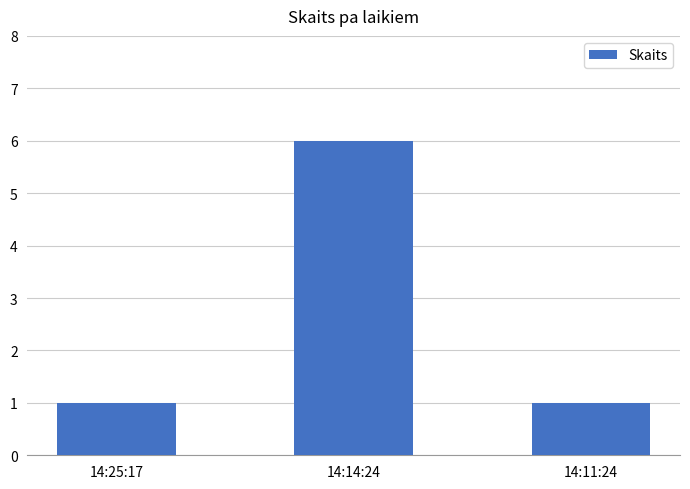

Reading right to left, extract all data points from this chart.

1	6	1